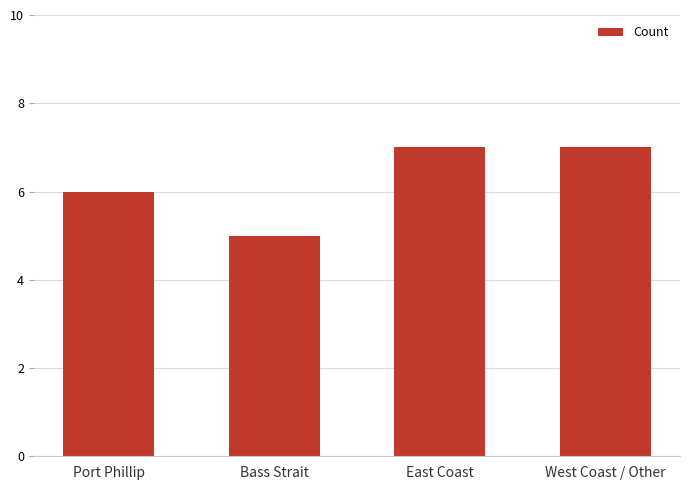

Between West Coast / Other and Bass Strait, which is larger?

West Coast / Other